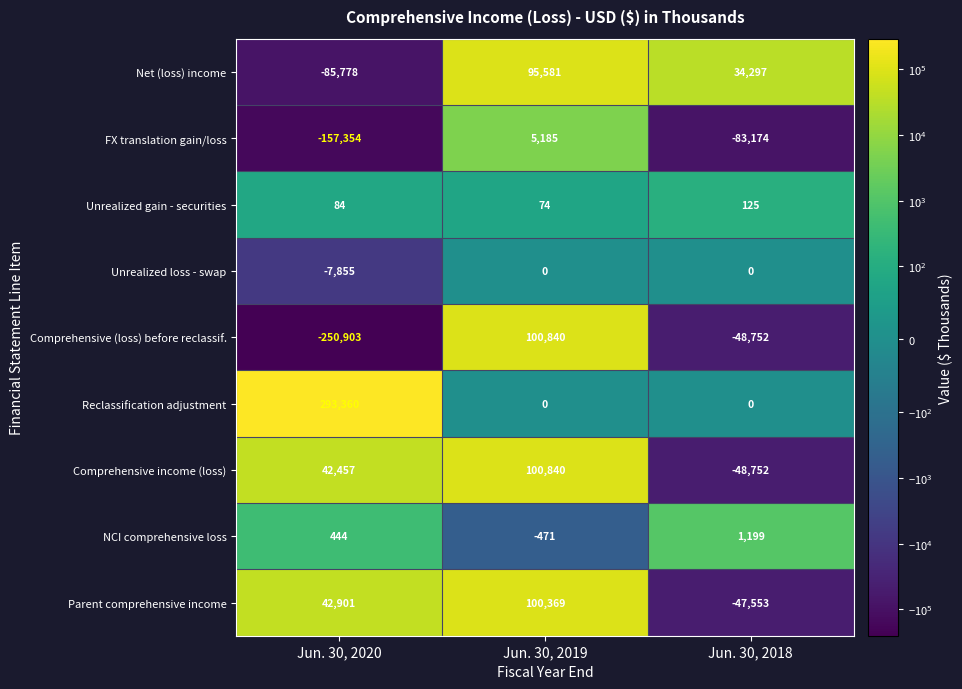

Which series has the largest total across all categories?

Reclassification adjustment